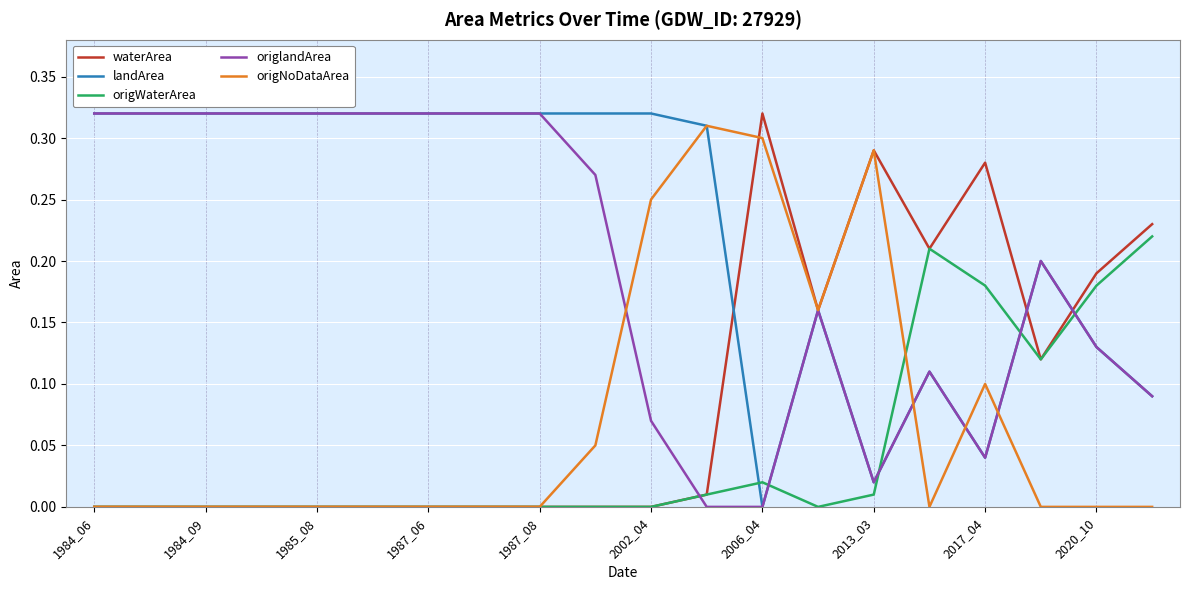

What are all the series names shown in the legend?

waterArea, landArea, origWaterArea, origlandArea, origNoDataArea